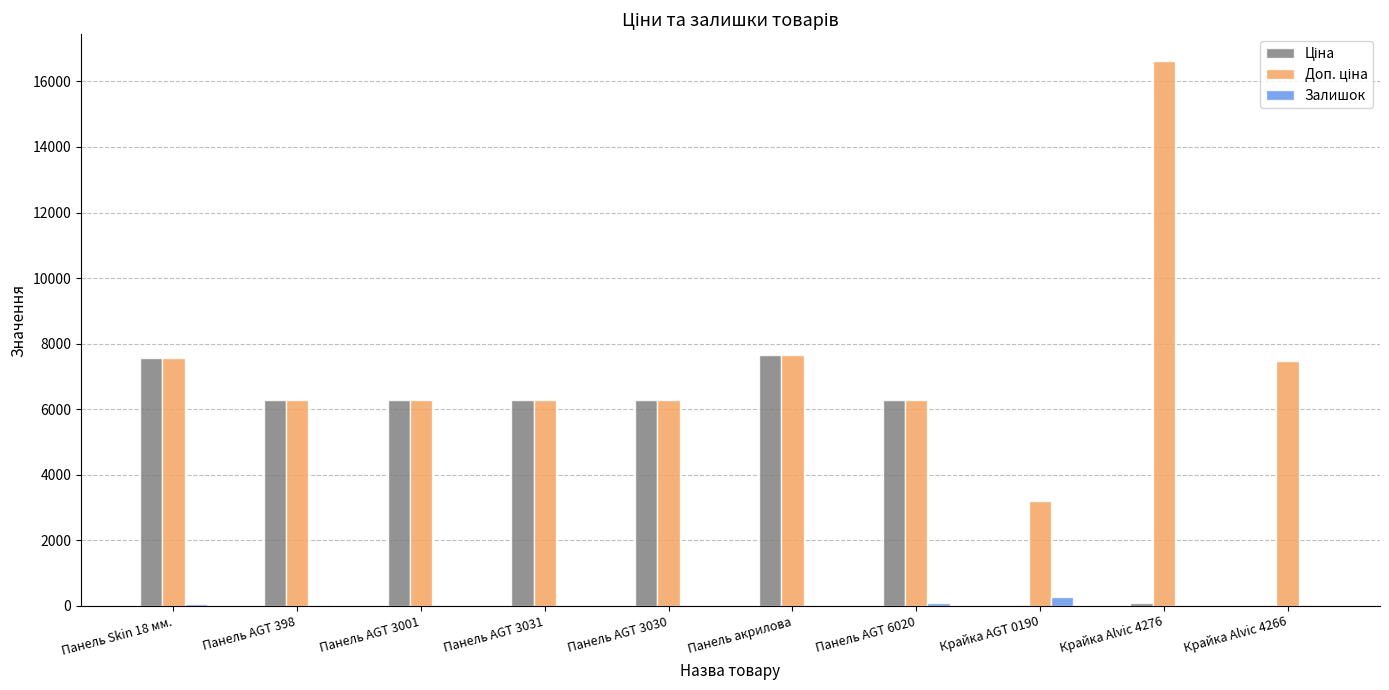

At which category is the sum across all series the highest?

Крайка Alvic 4276